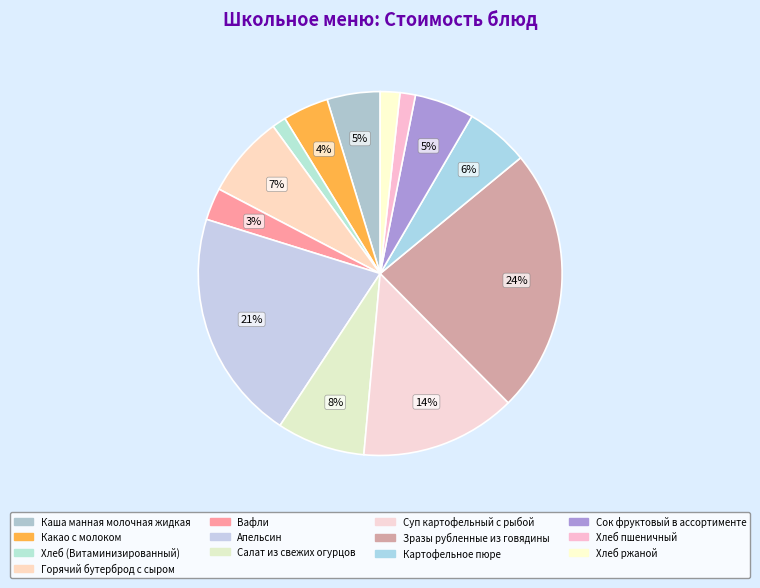

To the nearest percent, what percentage of the pie is Горячий бутерброд с сыром?

7%